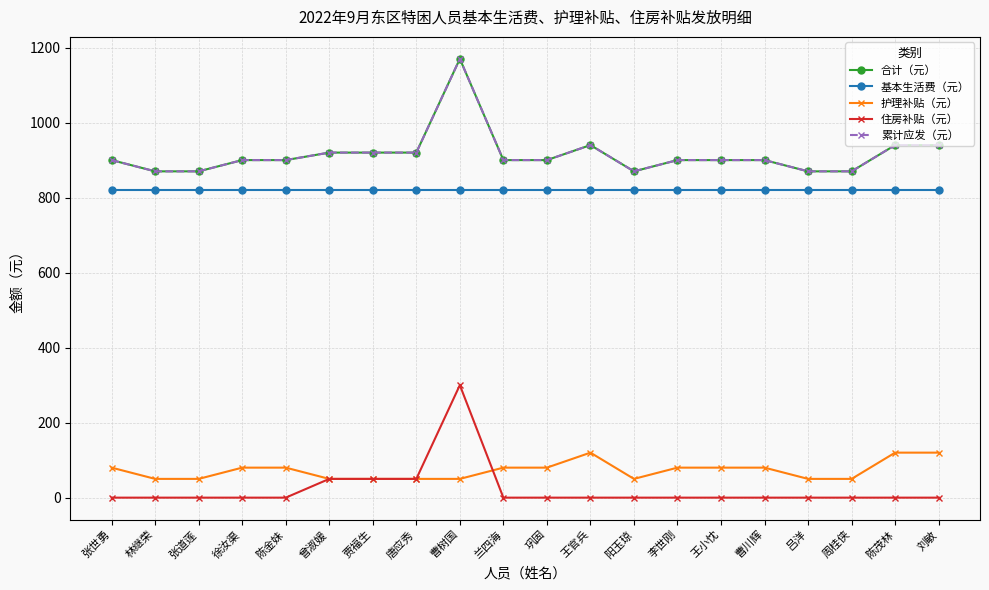

Reading right to left, what are all the values shown in this chart?

合计（元）: 刘敏=940	陈茂林=940	周桂侠=870	吕洋=870	曹川辉=900	王小忱=900	李世刚=900	阳玉琼=870	王官兵=940	巩固=900	兰四海=900	曹树国=1170	唐应秀=920	贾福生=920	曾淑媛=920	陈金妹=900	徐汝渠=900	张道莲=870	林继荣=870	张世勇=900
基本生活费（元）: 刘敏=820	陈茂林=820	周桂侠=820	吕洋=820	曹川辉=820	王小忱=820	李世刚=820	阳玉琼=820	王官兵=820	巩固=820	兰四海=820	曹树国=820	唐应秀=820	贾福生=820	曾淑媛=820	陈金妹=820	徐汝渠=820	张道莲=820	林继荣=820	张世勇=820
护理补贴（元）: 刘敏=120	陈茂林=120	周桂侠=50	吕洋=50	曹川辉=80	王小忱=80	李世刚=80	阳玉琼=50	王官兵=120	巩固=80	兰四海=80	曹树国=50	唐应秀=50	贾福生=50	曾淑媛=50	陈金妹=80	徐汝渠=80	张道莲=50	林继荣=50	张世勇=80
住房补贴（元）: 刘敏=0	陈茂林=0	周桂侠=0	吕洋=0	曹川辉=0	王小忱=0	李世刚=0	阳玉琼=0	王官兵=0	巩固=0	兰四海=0	曹树国=300	唐应秀=50	贾福生=50	曾淑媛=50	陈金妹=0	徐汝渠=0	张道莲=0	林继荣=0	张世勇=0
累计应发（元）: 刘敏=940	陈茂林=940	周桂侠=870	吕洋=870	曹川辉=900	王小忱=900	李世刚=900	阳玉琼=870	王官兵=940	巩固=900	兰四海=900	曹树国=1170	唐应秀=920	贾福生=920	曾淑媛=920	陈金妹=900	徐汝渠=900	张道莲=870	林继荣=870	张世勇=900